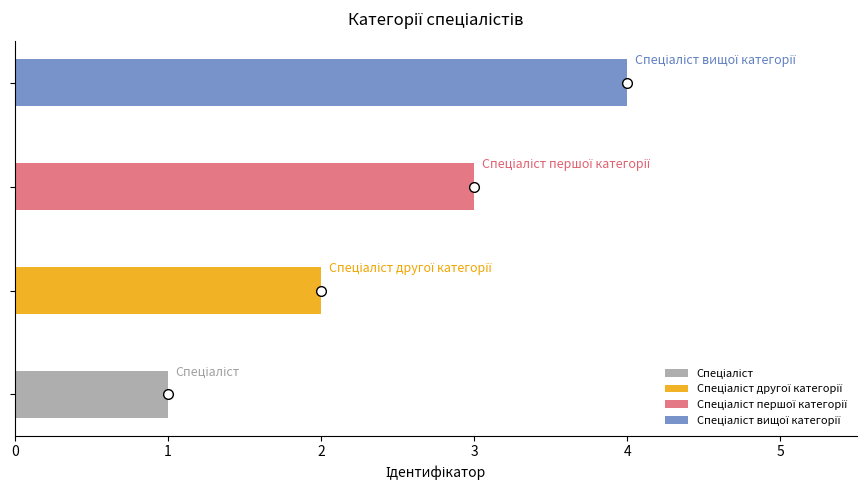

What is the difference between the values at Спеціаліст вищої категорії and Спеціаліст?

3